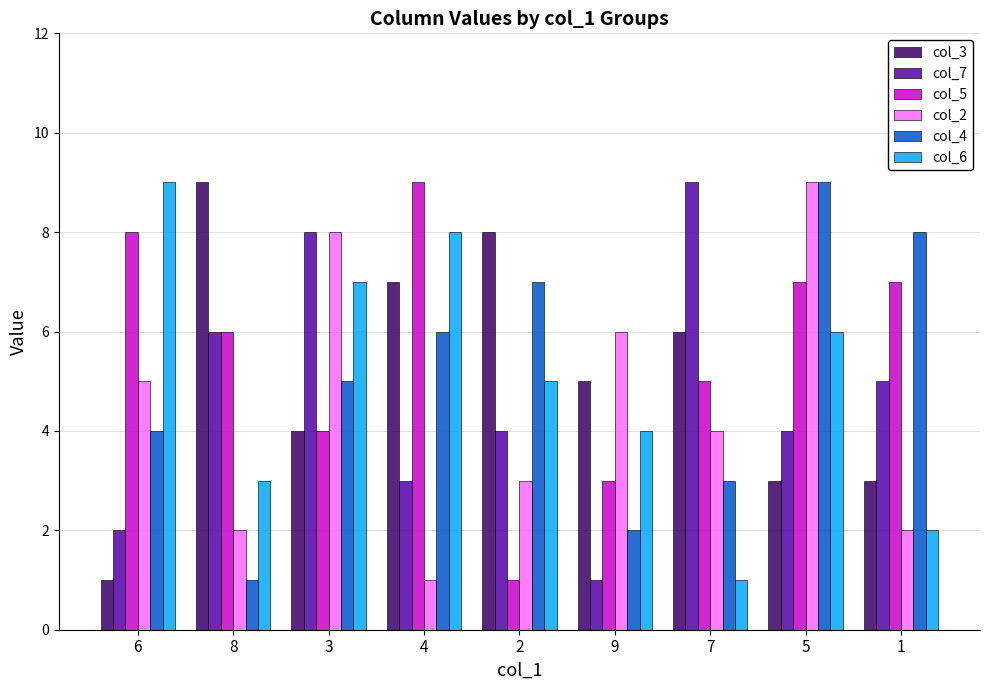

What is the value of the col_4 bar at the 3rd from the left?

5